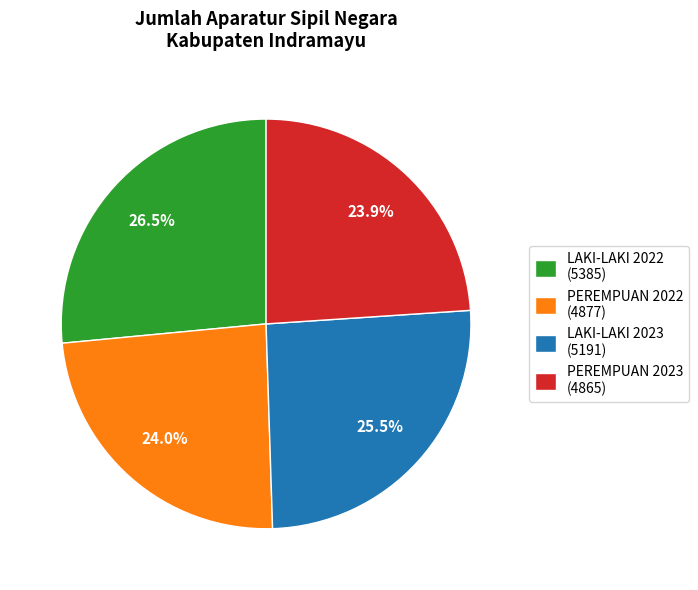

Which category has the biggest portion of the pie?

LAKI-LAKI 2022